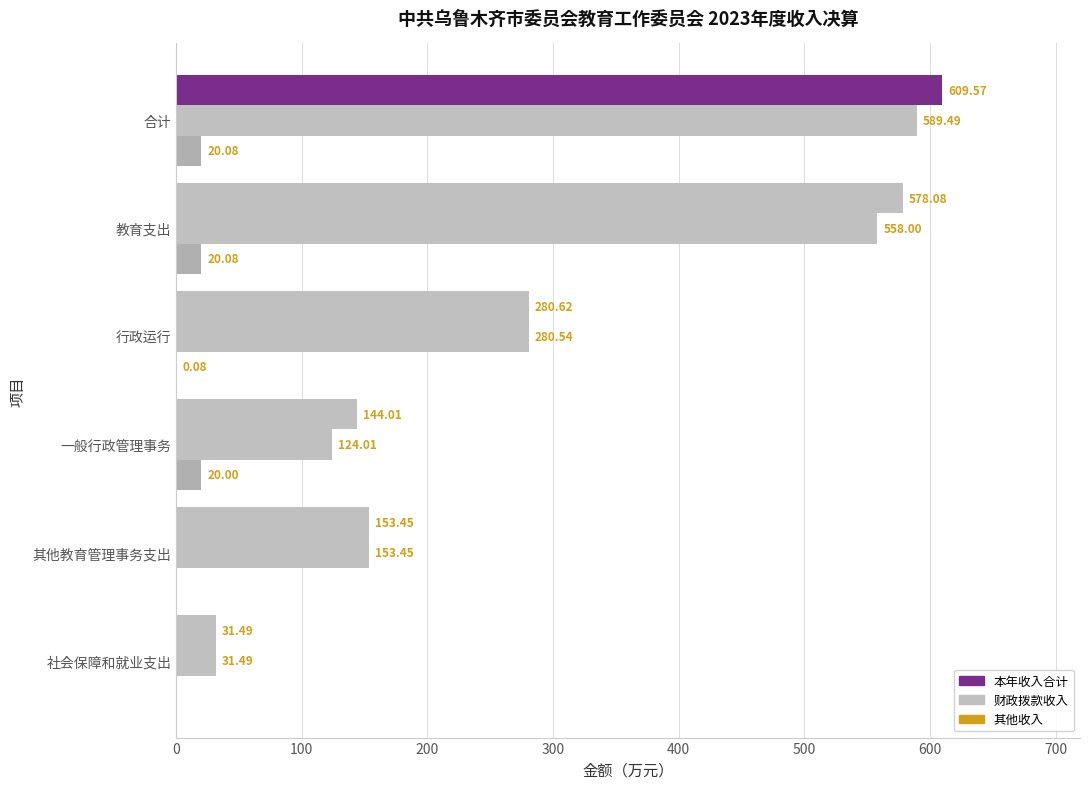

Count the number of categories in the chart.

6